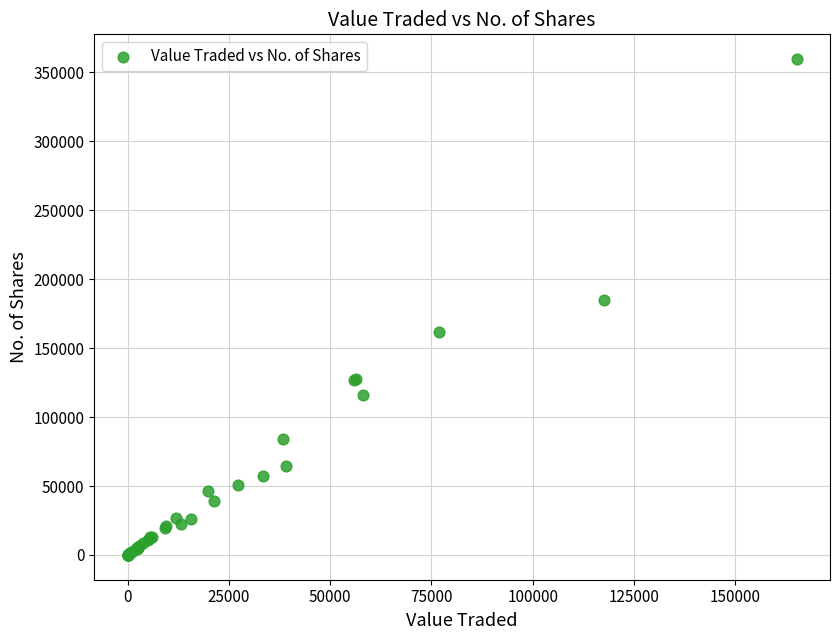

What Y value in the scatter plot is closest to 179797?

184559